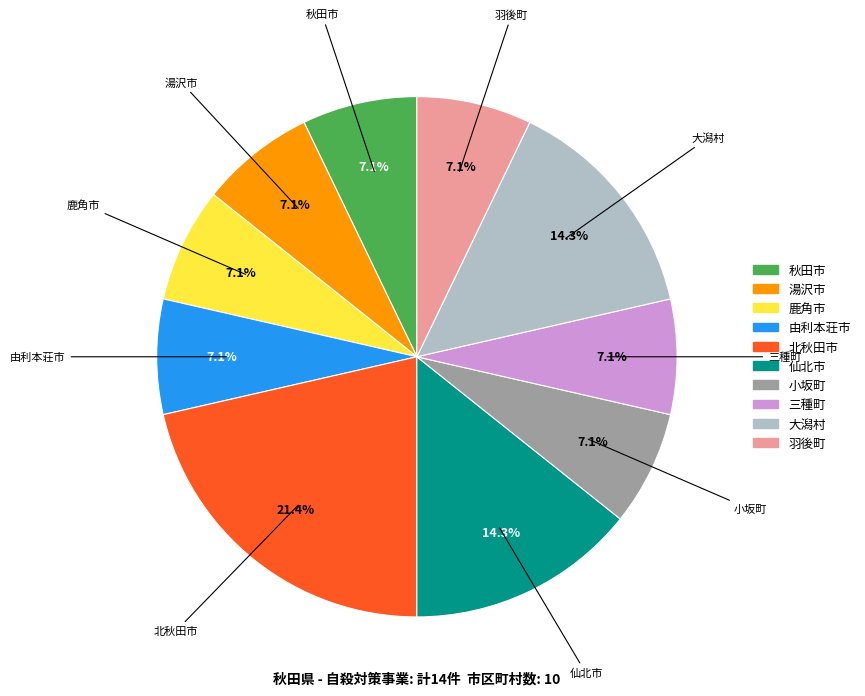

To the nearest percent, what is the difference between the 大潟村 and 羽後町 slice percentages?

7%